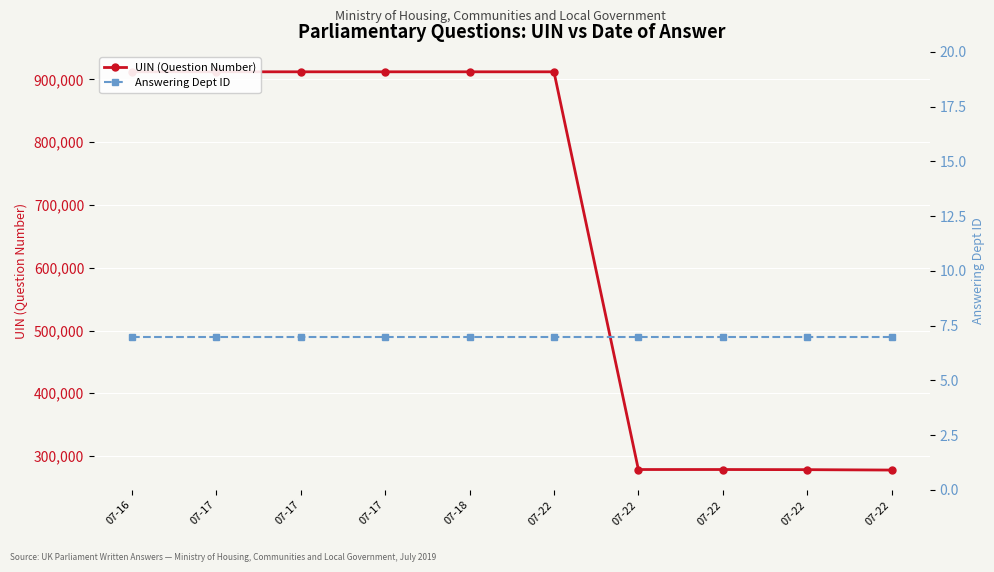

Rank the series at 07-18 from highest to lowest value.

UIN (Question Number), Answering Dept ID